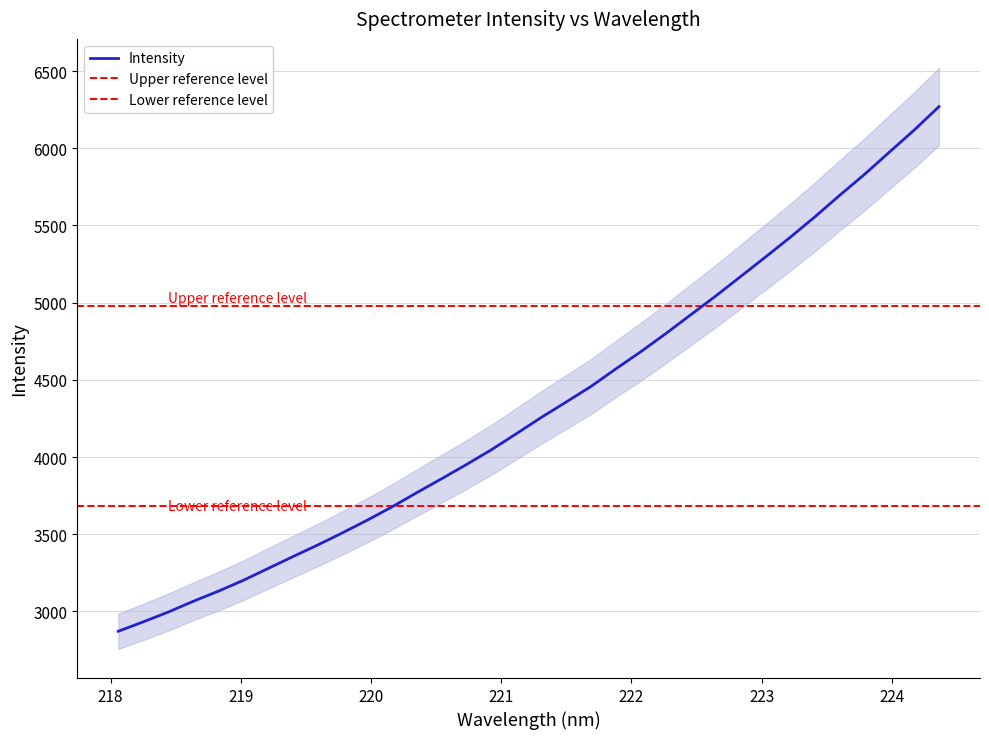

How many lines are shown in the chart?

1